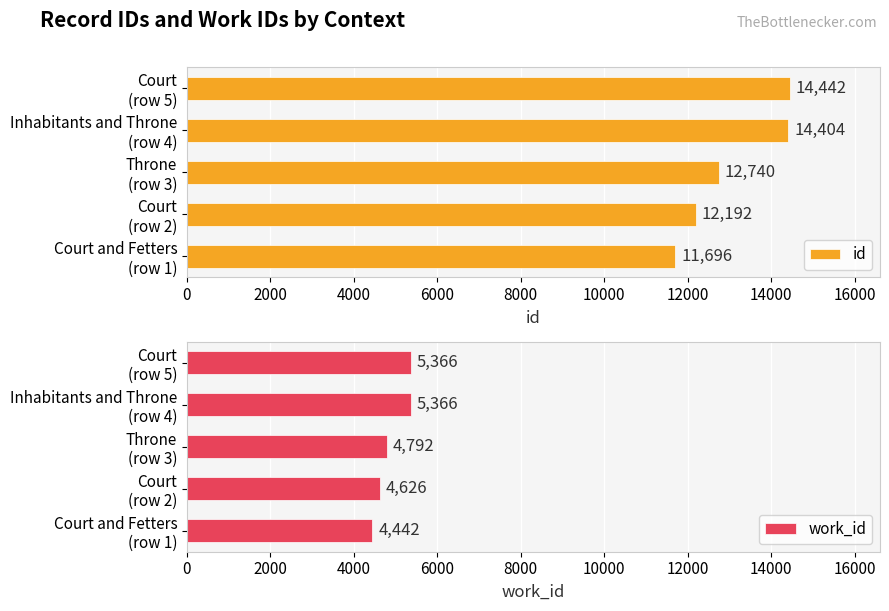

How many work_id values are between 4626 and 5366?

4